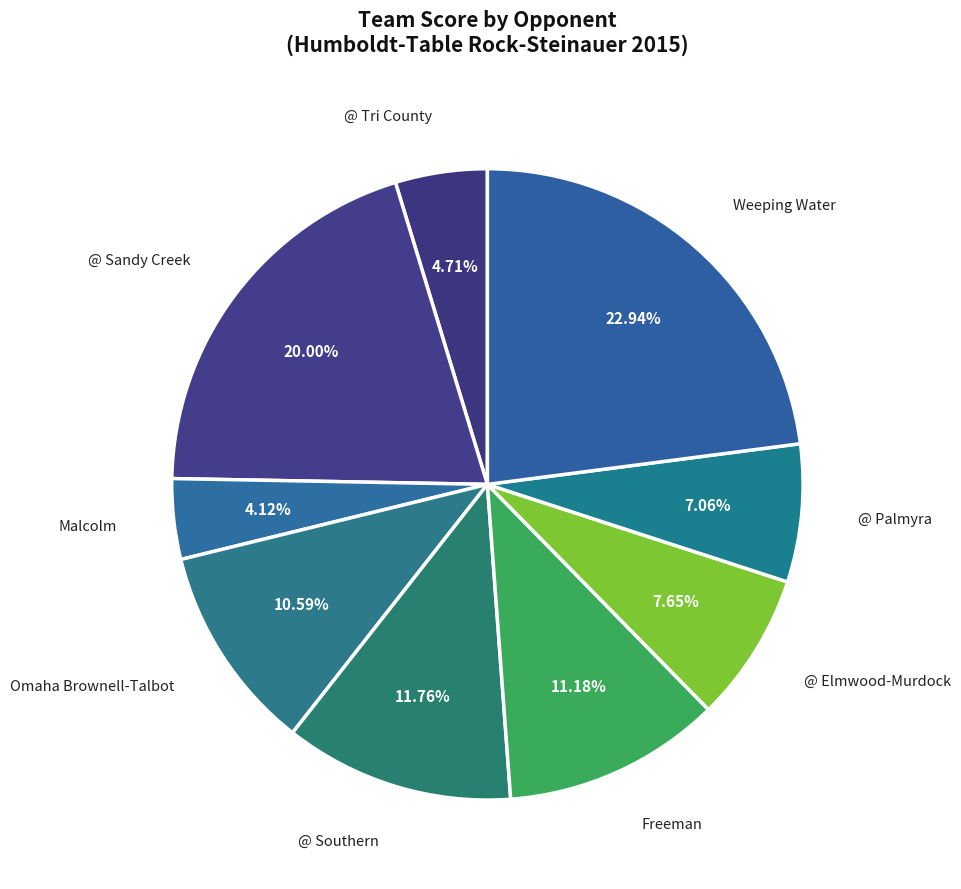

Approximately how many times larger is the value at @ Tri County compared to @ Elmwood-Murdock?

0.6